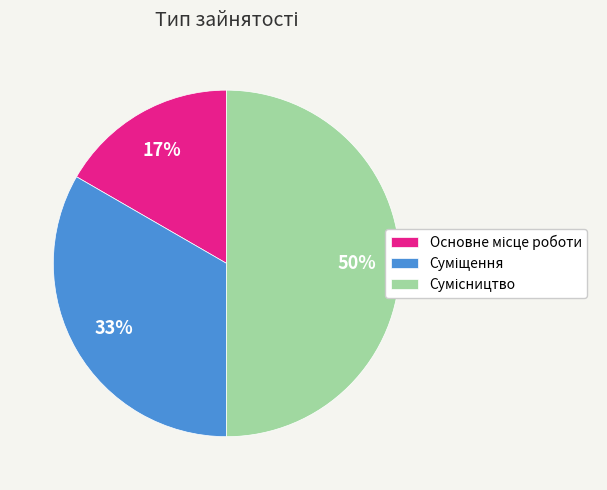

Count the number of slices in the pie.

3